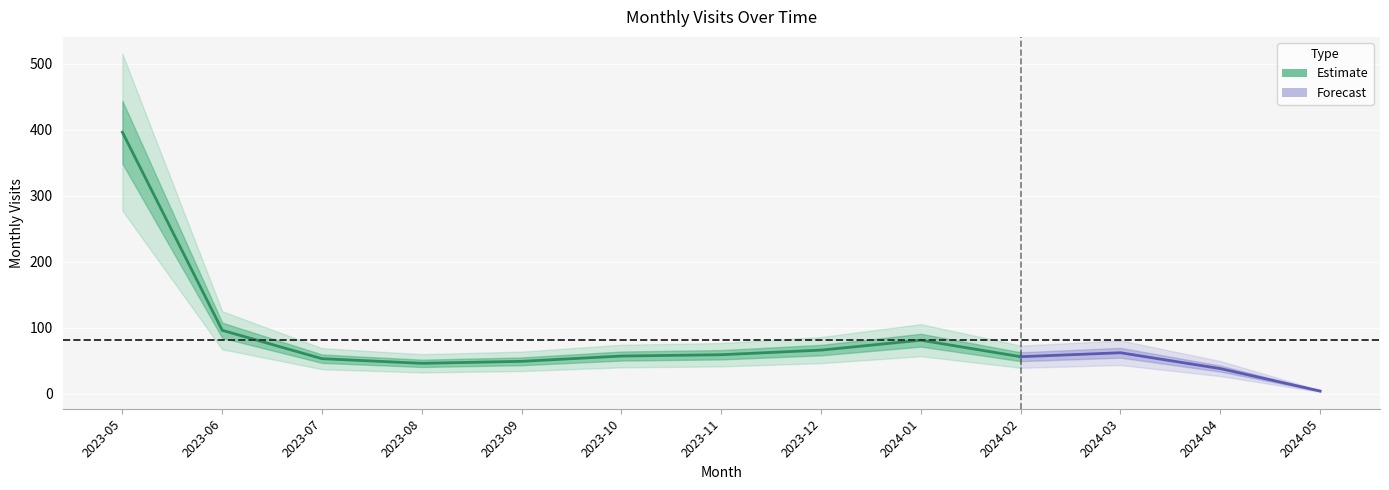

At which category does the chart reach its minimum across all series?

2024-05